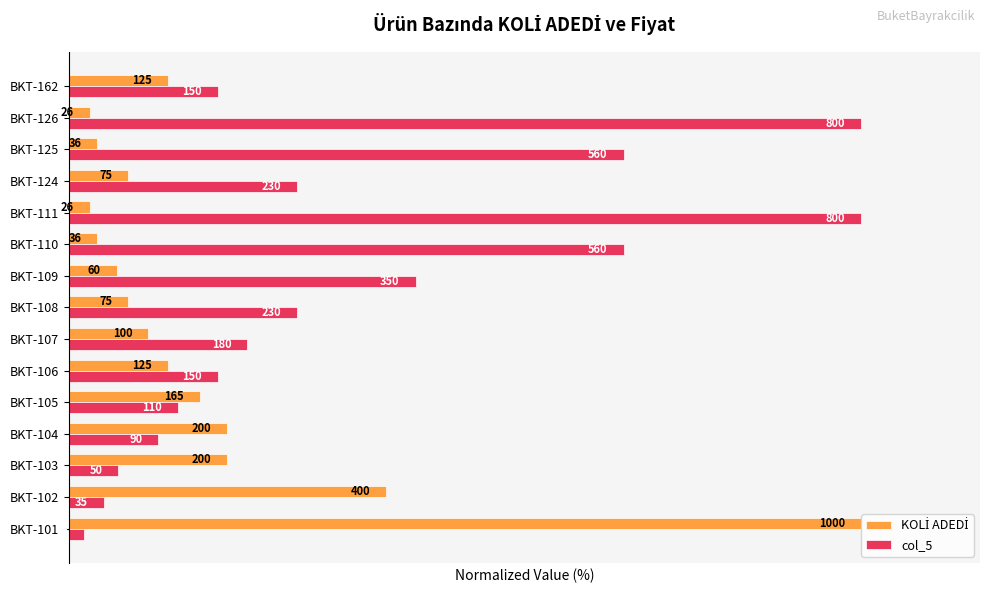

How many values in the KOLİ ADEDİ series exceed 10?

7